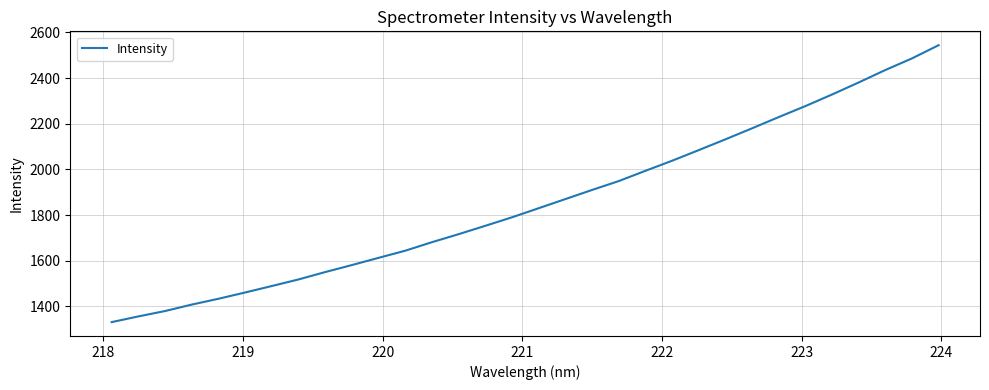

What is the difference between the maximum and minimum values?

1212.4